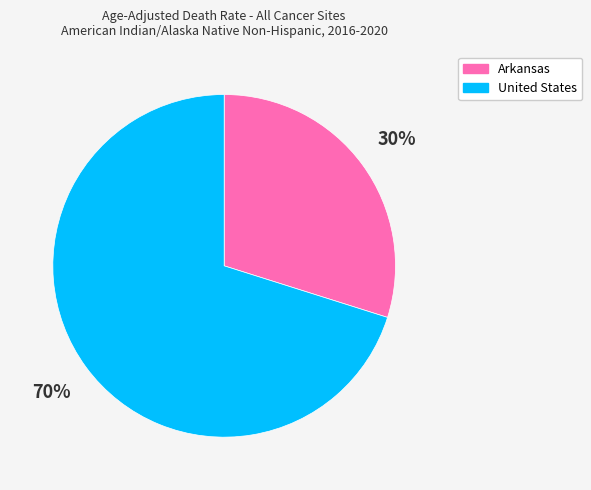

How many slices are in this pie chart?

2